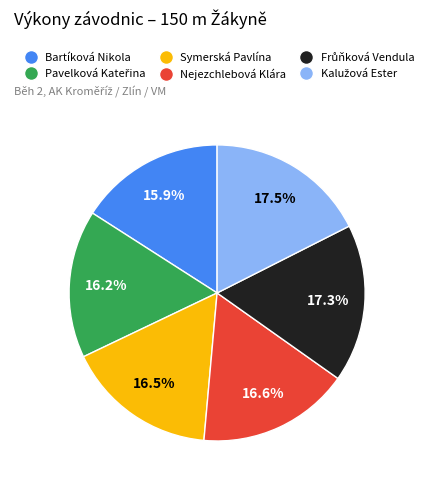

To the nearest percent, what is the average slice percentage?

17%